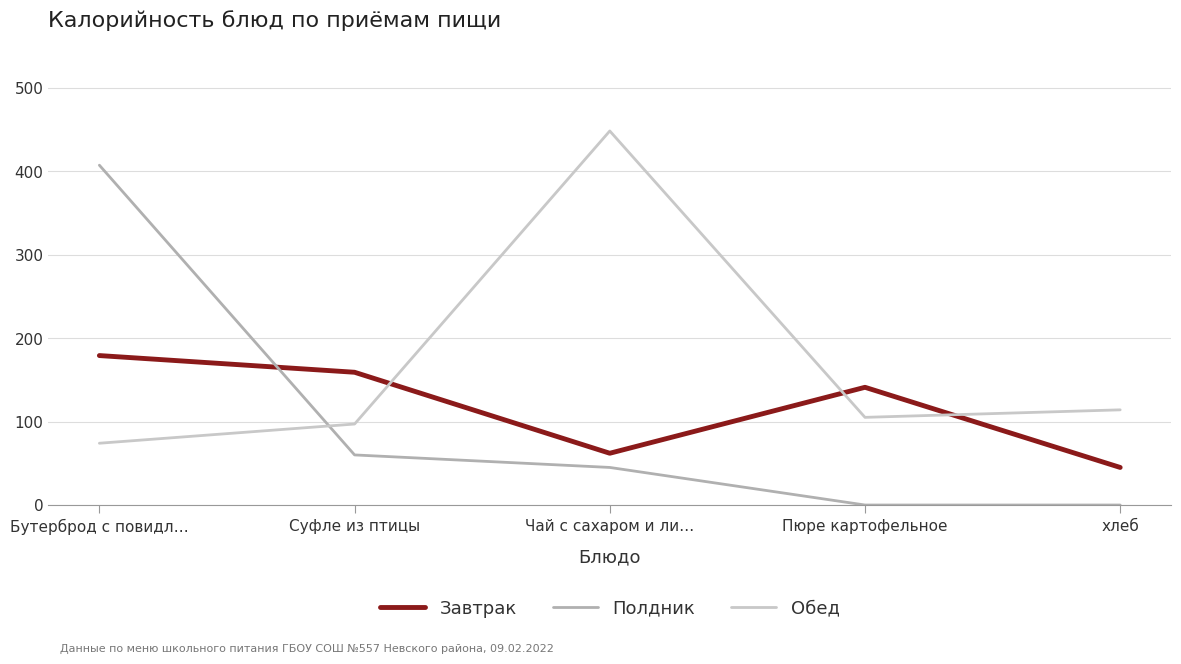

Which series ends up on top after the final intersection of Полдник and Обед?

Обед